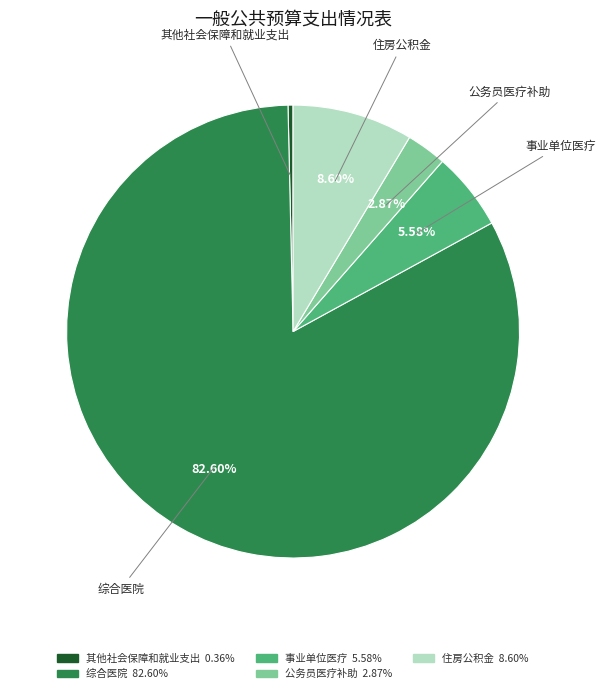

What is the ratio of the value at 综合医院 to the value at 公务员医疗补助?

28.8